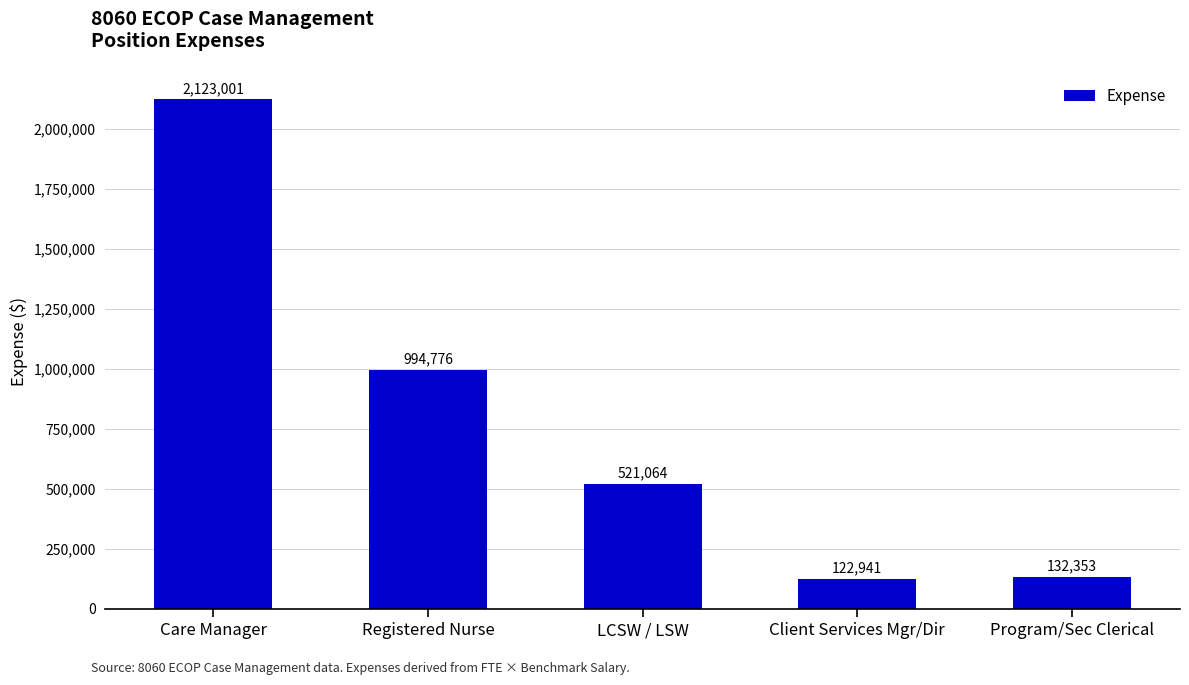

Count the number of categories in the chart.

5